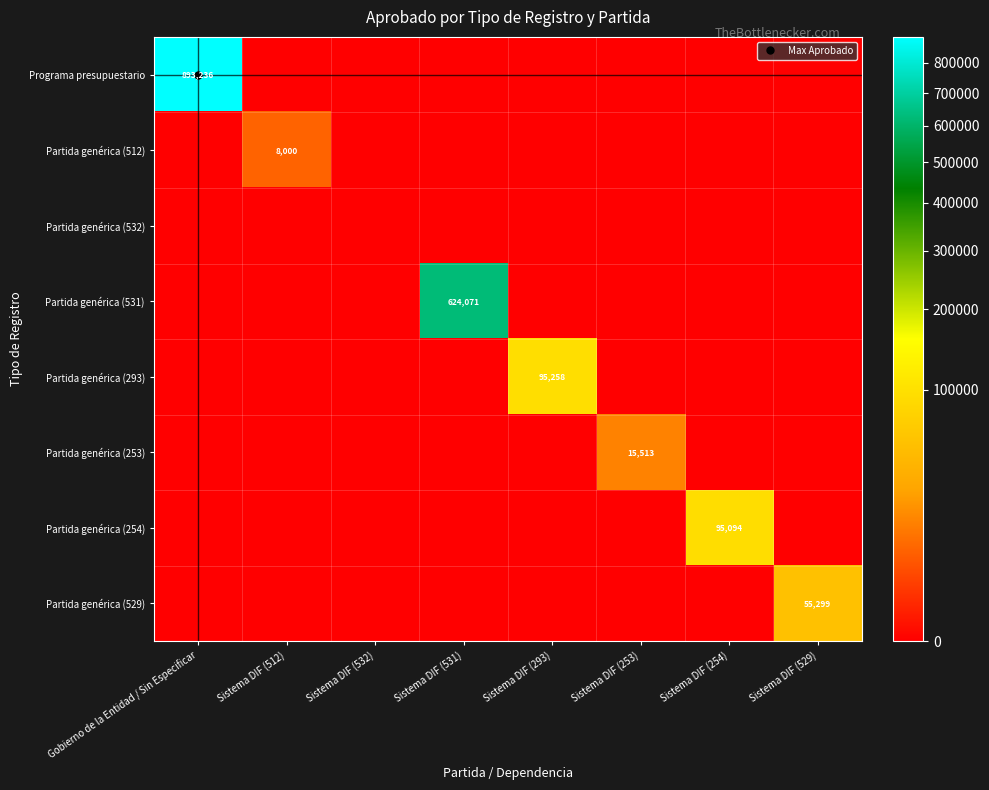

What is the average value of the Partida genérica (253) series?

1939.2